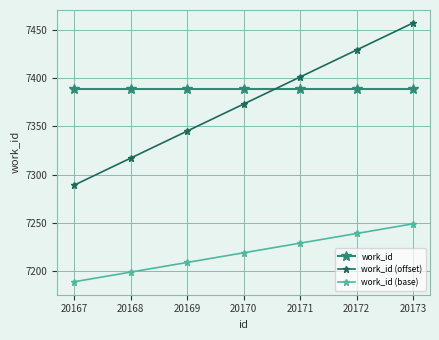

What is the spread (max minus min) of values at 20171?

172